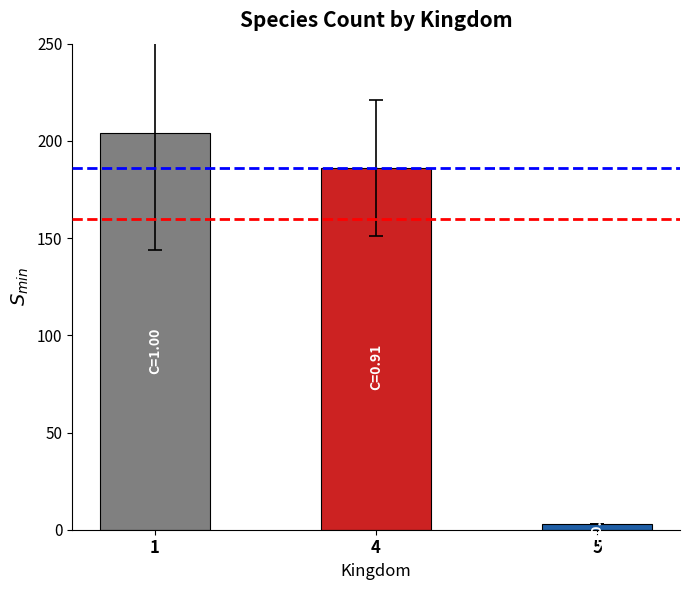

Rank the categories by value from lowest to highest.

5, 4, 1